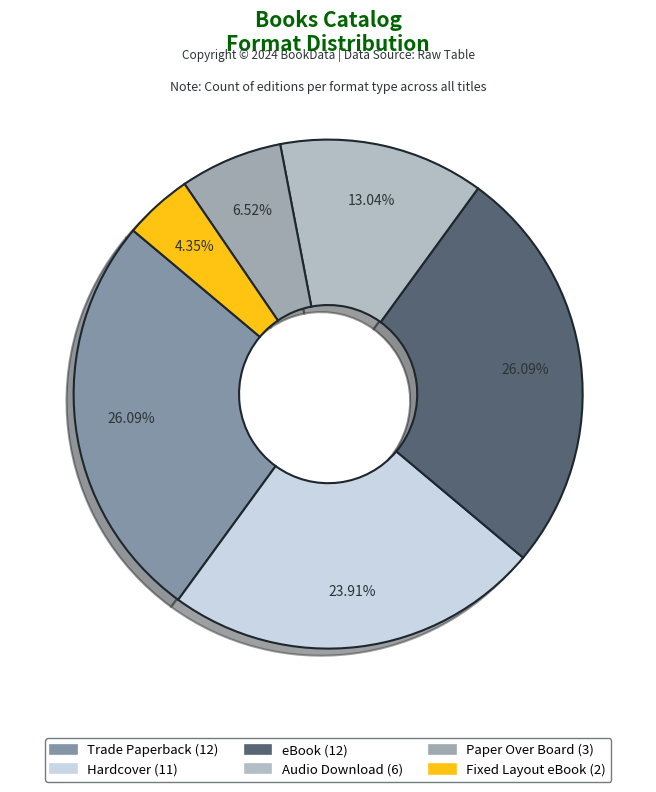

Rank the categories by value from lowest to highest.

Fixed Layout eBook, Paper Over Board, Audio Download, Hardcover, Trade Paperback, eBook